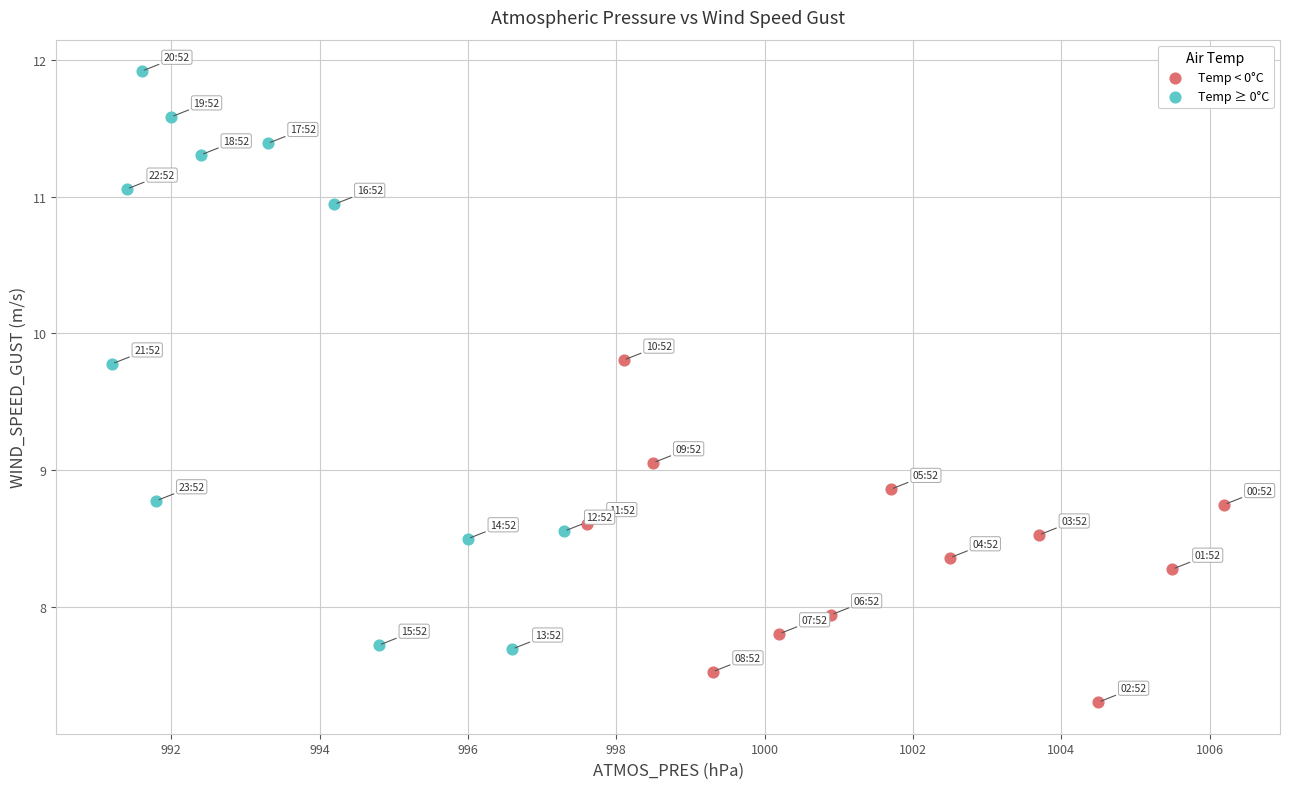

Which series reaches the maximum Y coordinate?

Temp ≥ 0°C